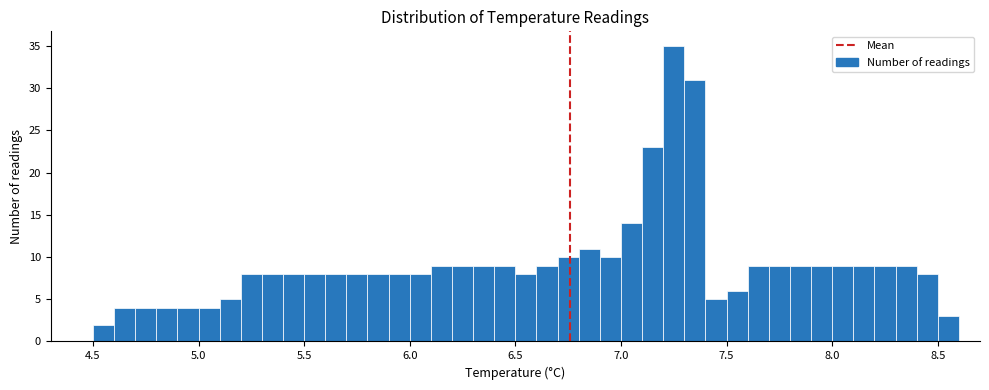

Around what value on the x-axis is the tallest bar? Give the approximate position of its centre, as read against the axis.

7.25